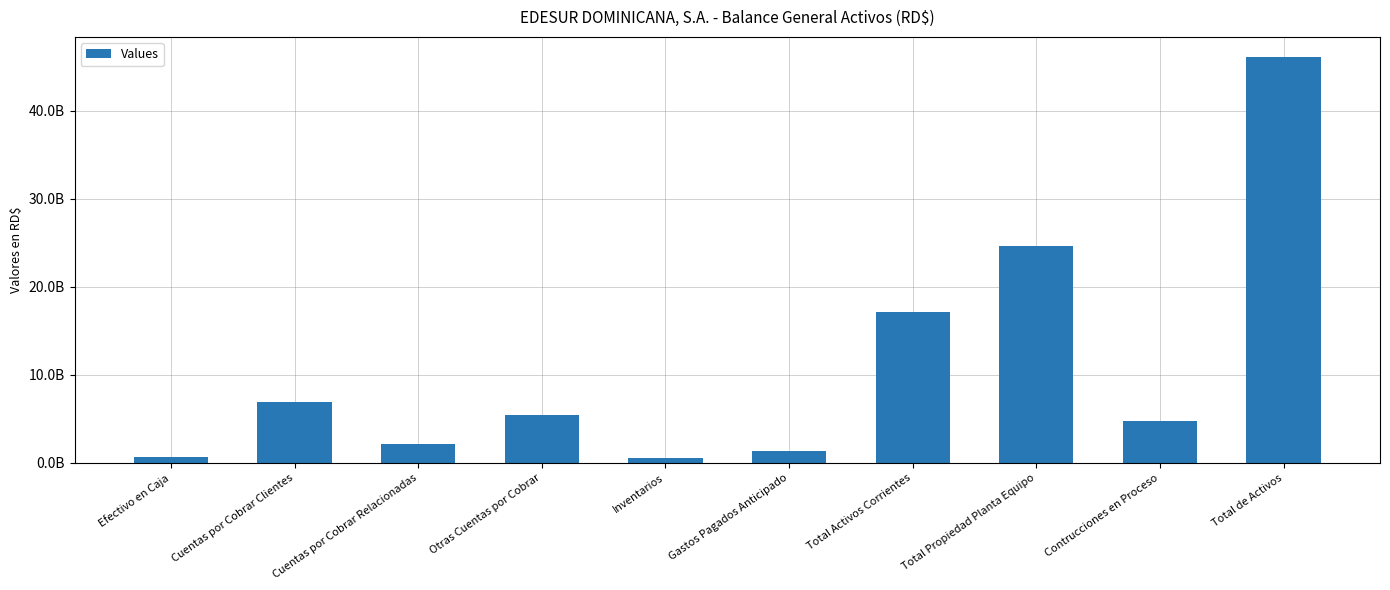

Does the chart contain any negative values?

No